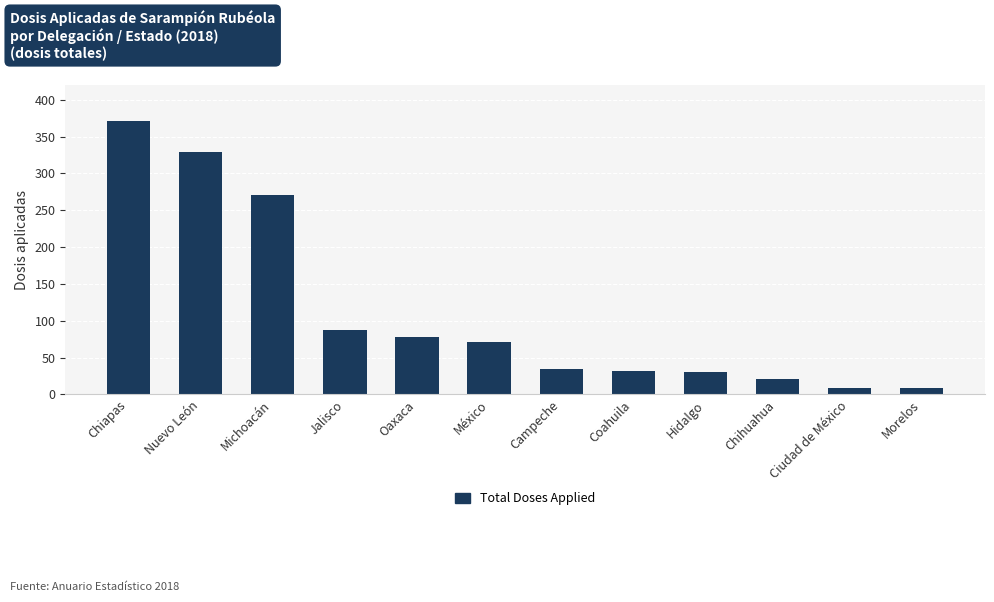

Approximately how many times larger is the value at Coahuila compared to Chihuahua?

1.5